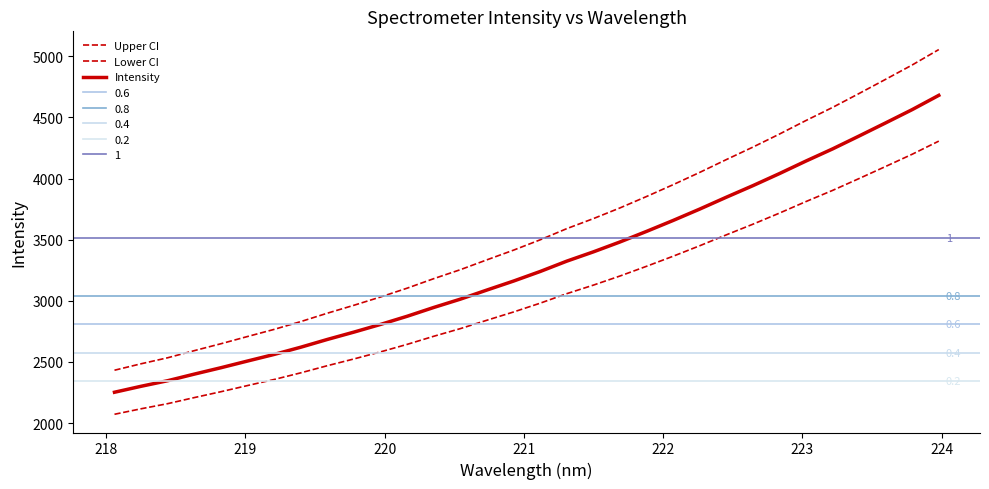

Reading left to right, list all the values displayed in this chart.

Upper CI: 2432.0	2484.7	2534.0	2592.3	2648.7	2707.9	2766.1	2829.9	2898.6	2963.5	3031.3	3103.4	3181.2	3254.6	3335.3	3414.4	3498.8	3590.1	3672.1	3759.5	3853.0	3949.6	4050.0	4154.7	4256.8	4363.5	4474.6	4581.5	4695.7	4811.6	4929.0	5054.9
Lower CI: 2071.7	2116.6	2158.6	2208.2	2256.3	2306.7	2356.3	2410.7	2469.2	2524.5	2582.3	2643.7	2709.9	2772.4	2841.2	2908.6	2980.5	3058.3	3128.1	3202.5	3282.2	3364.5	3450.0	3539.2	3626.2	3717.1	3811.7	3902.8	4000.0	4098.8	4198.8	4306.0
Intensity: 2251.8	2300.7	2346.3	2400.2	2452.5	2507.3	2561.2	2620.3	2683.9	2744.0	2806.8	2873.6	2945.5	3013.5	3088.2	3161.5	3239.7	3324.2	3400.1	3481.0	3567.6	3657.0	3750.0	3846.9	3941.5	4040.3	4143.1	4242.2	4347.9	4455.2	4563.9	4680.4